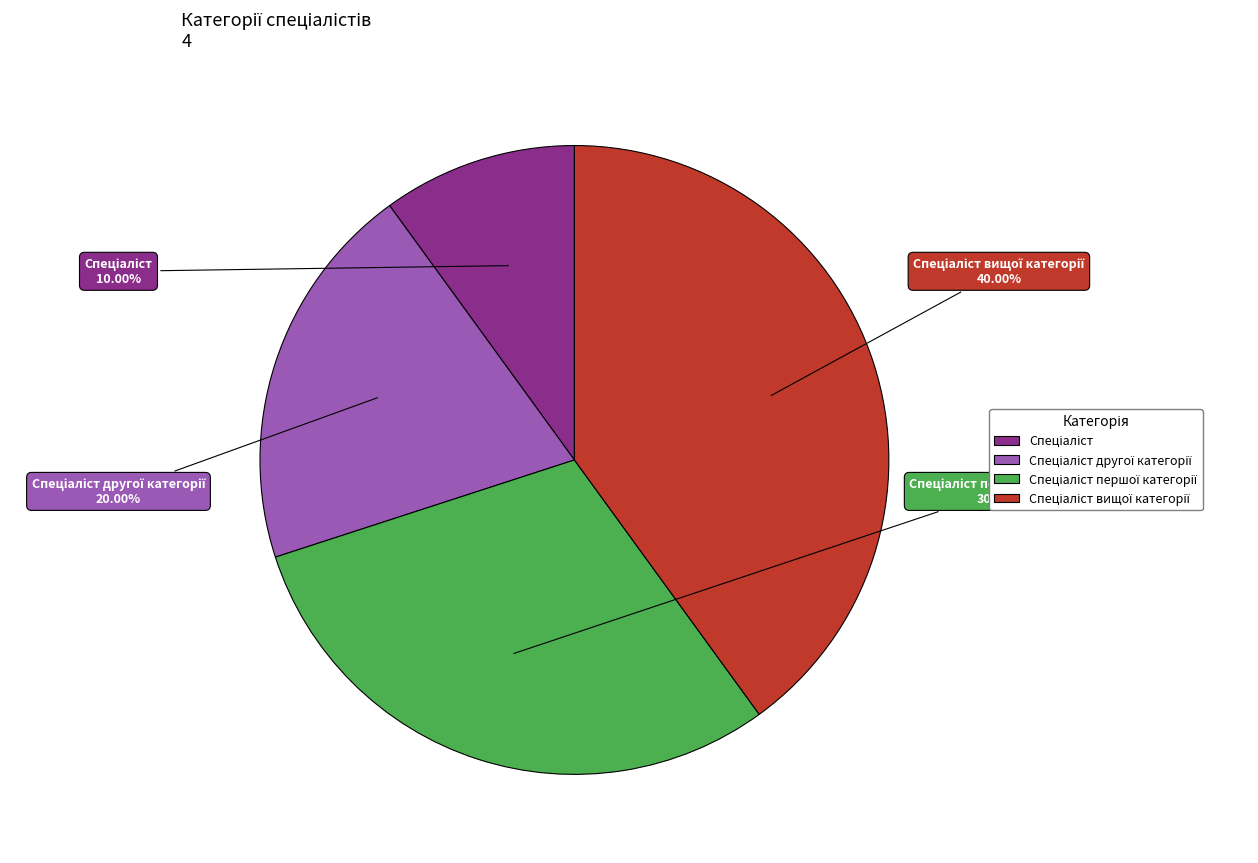

Is there a majority slice in this chart?

No